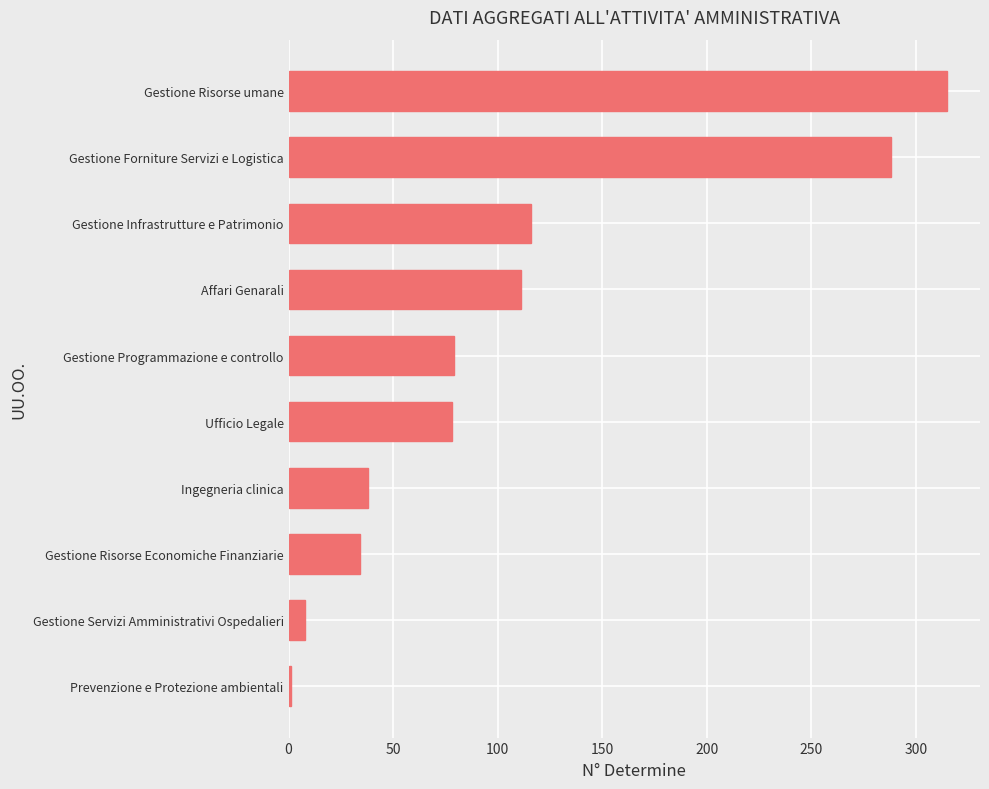

Between Ingegneria clinica and Affari Genarali, which is larger?

Affari Genarali